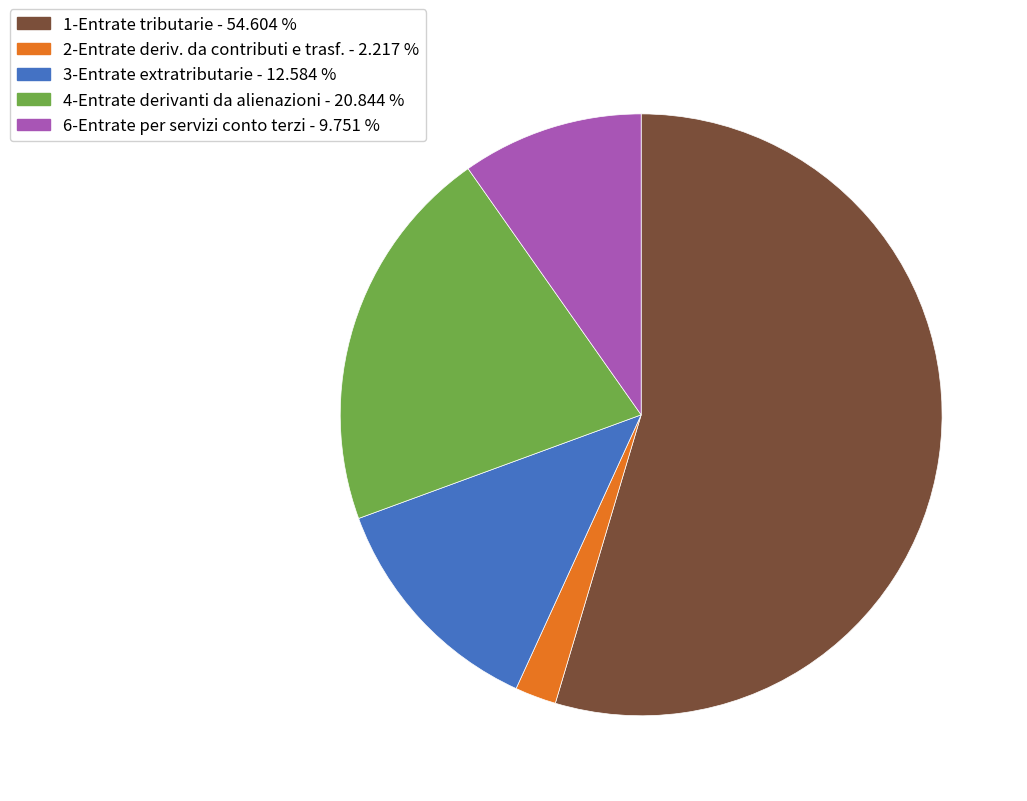

How many slices are in this pie chart?

5